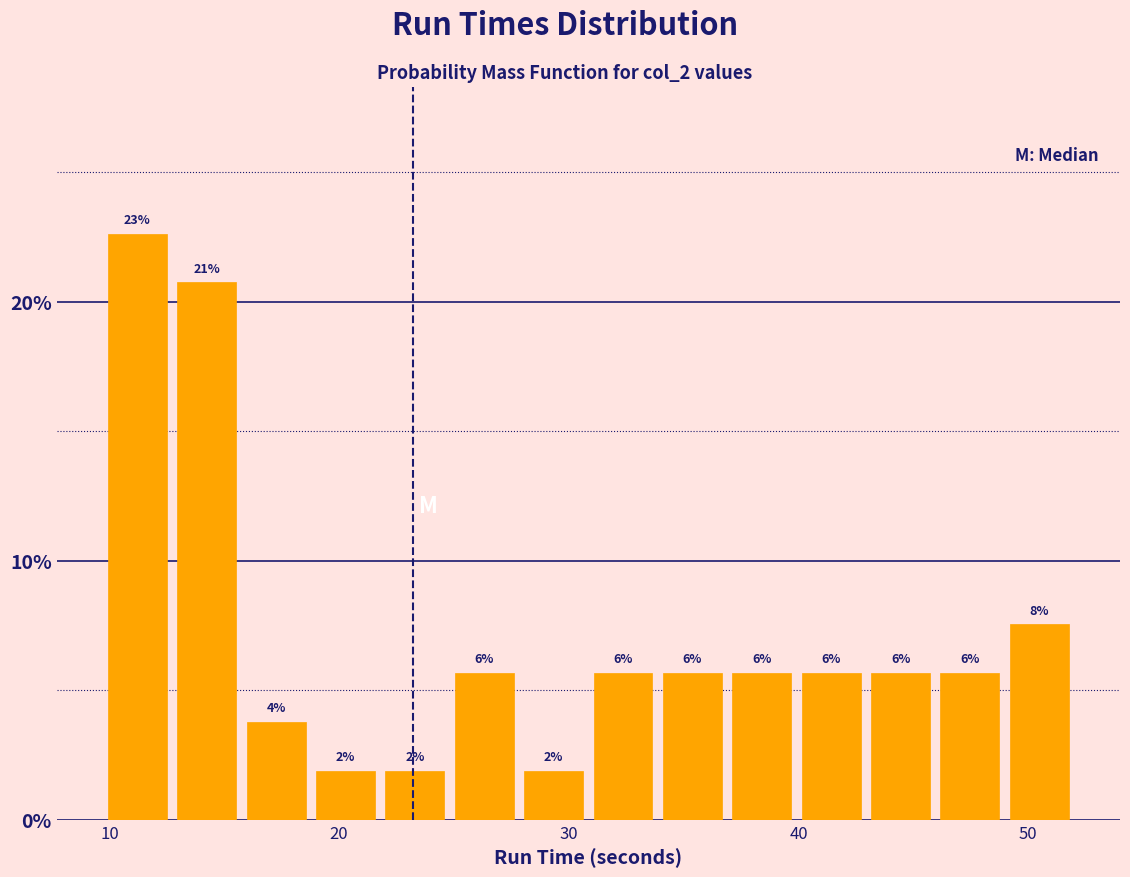

Read against the x-axis, roughly where is the centre of the tallest bar?

11